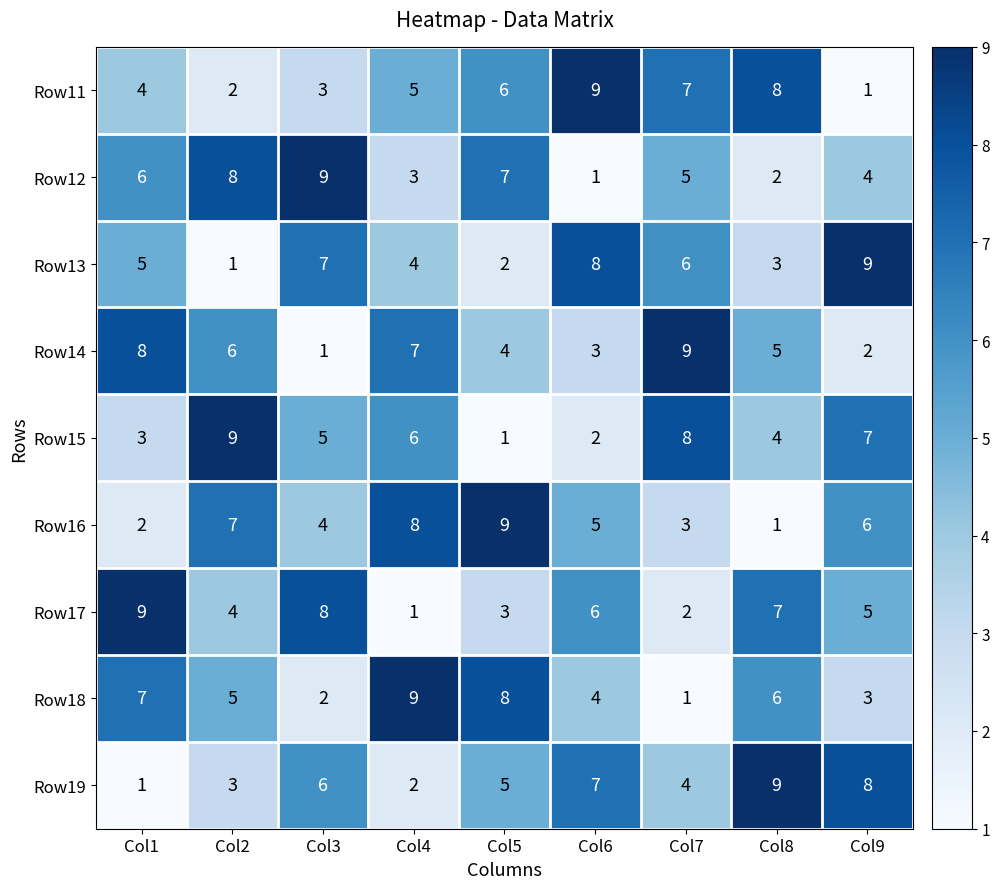

At which label does Row19 first exceed 5?

Col3